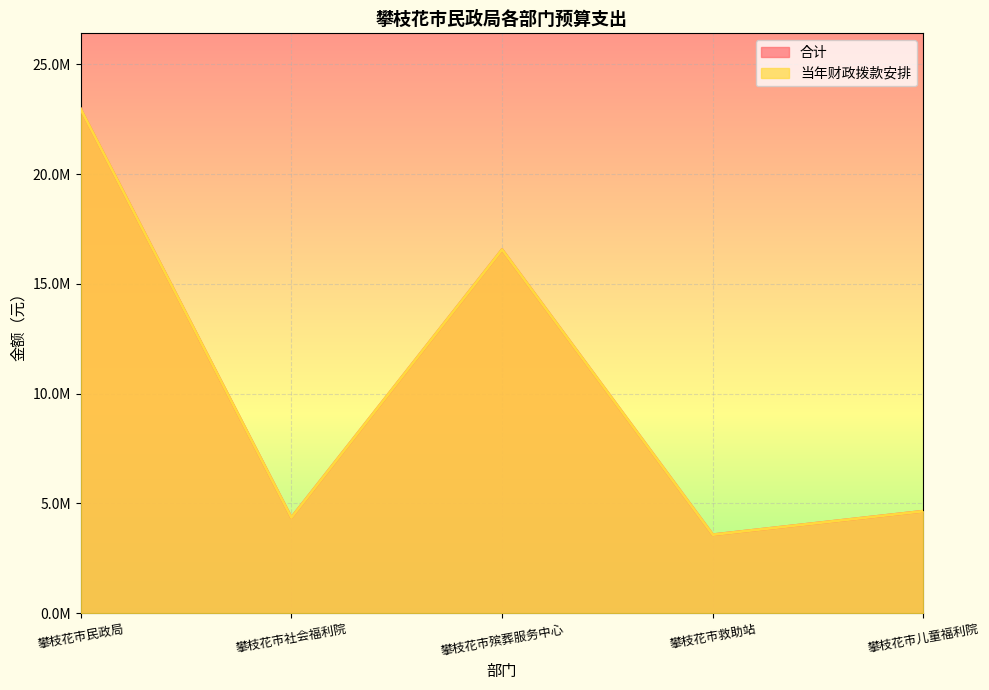

Between 攀枝花市社会福利院 and 攀枝花市救助站, which series saw the biggest shift?

合计